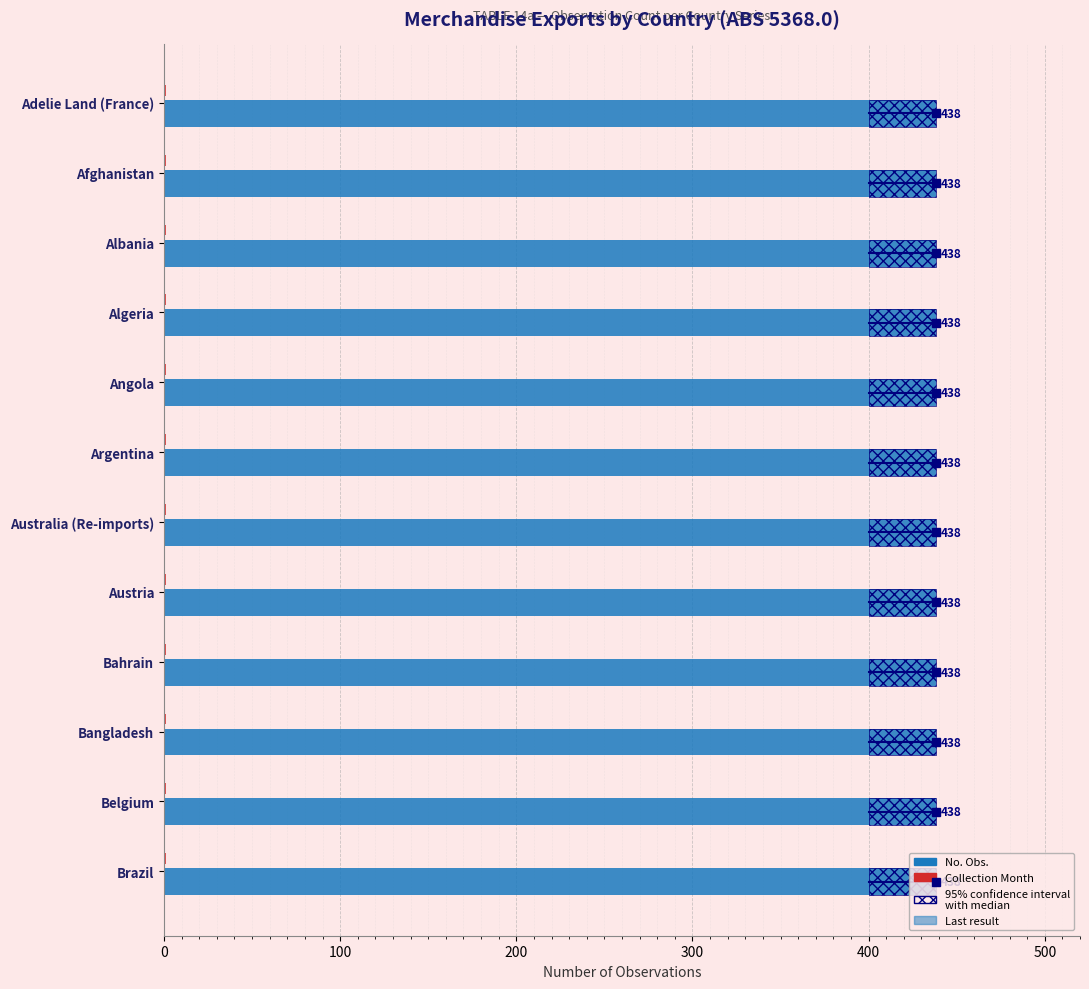

What position from the left is 10?

11